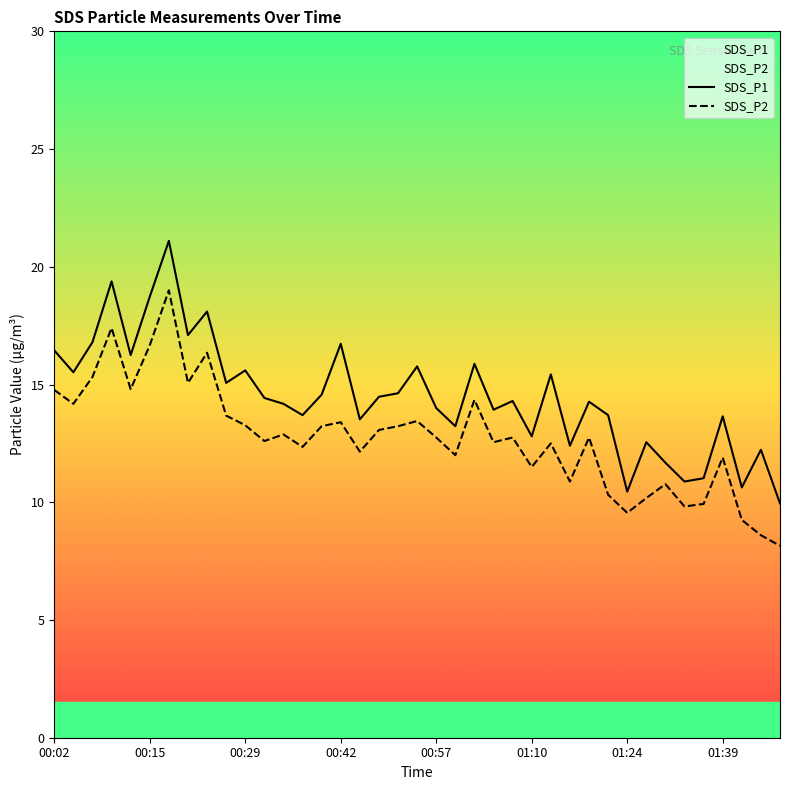

What is the difference between the maximum and minimum values in the SDS_P2 series?

10.8